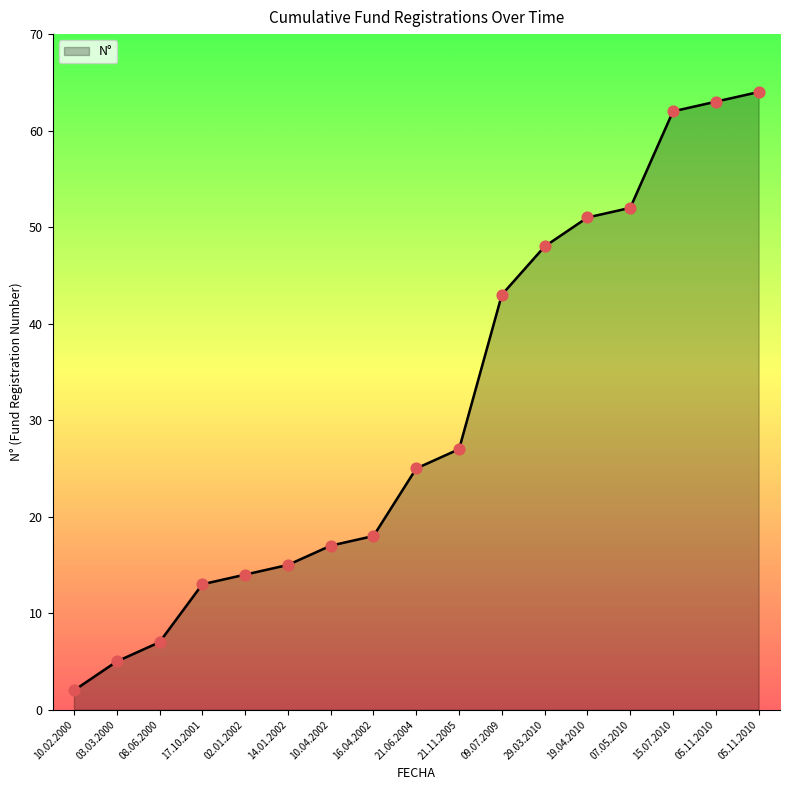

What is the change in value from 17.10.2001 to 05.11.2010?

+51